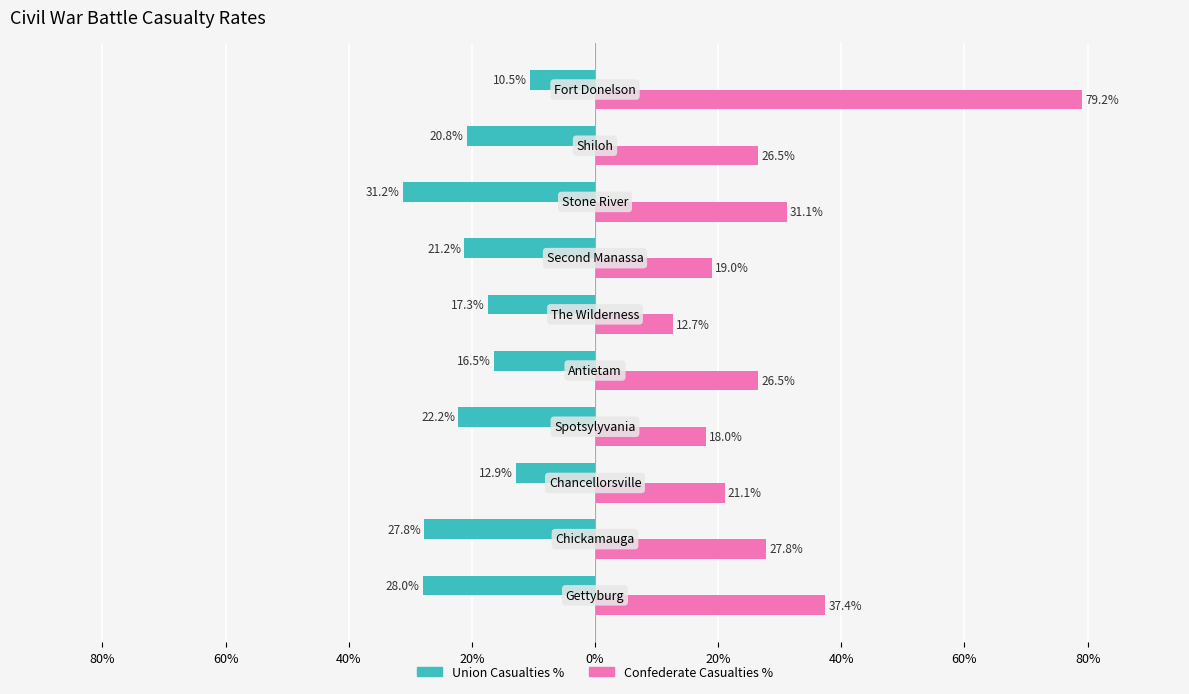

How many data points in Confederate Casualties % are above 26?

6